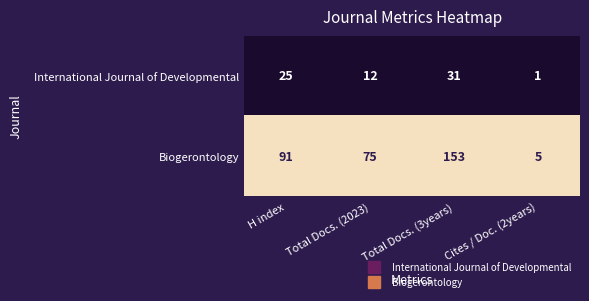

Which series has the largest total across all categories?

Biogerontology